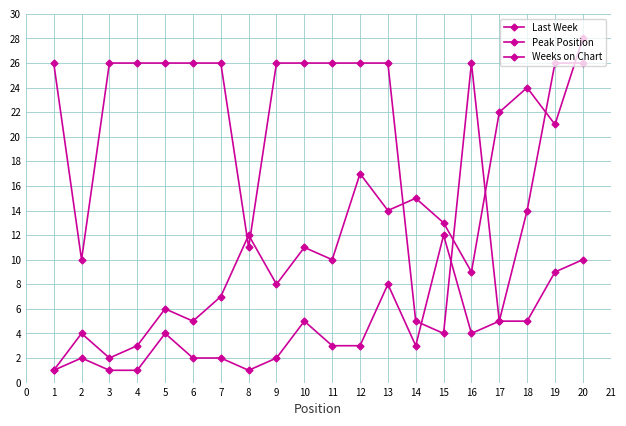

Reading right to left, transcribe all the data shown in this chart.

Last Week: 28	21	24	22	9	13	15	14	17	10	11	8	12	7	5	6	3	2	4	1
Peak Position: 10	9	5	5	4	12	3	8	3	3	5	2	1	2	2	4	1	1	2	1
Weeks on Chart: 26	26	14	5	26	4	5	26	26	26	26	26	11	26	26	26	26	26	10	26